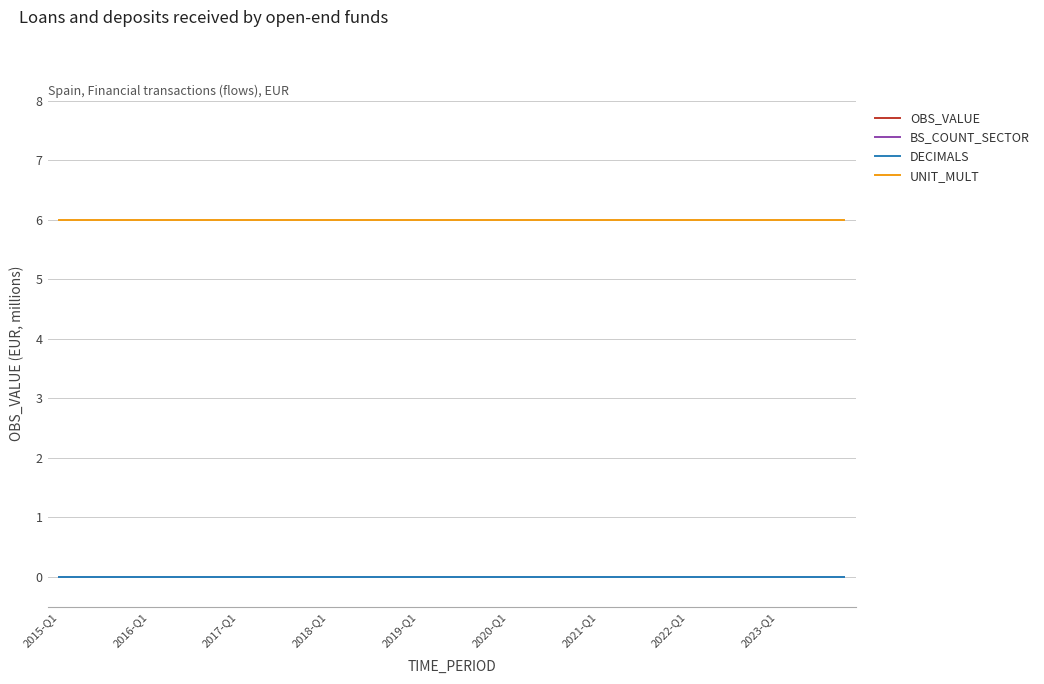

At which category is the sum across all series the highest?

2015-Q1